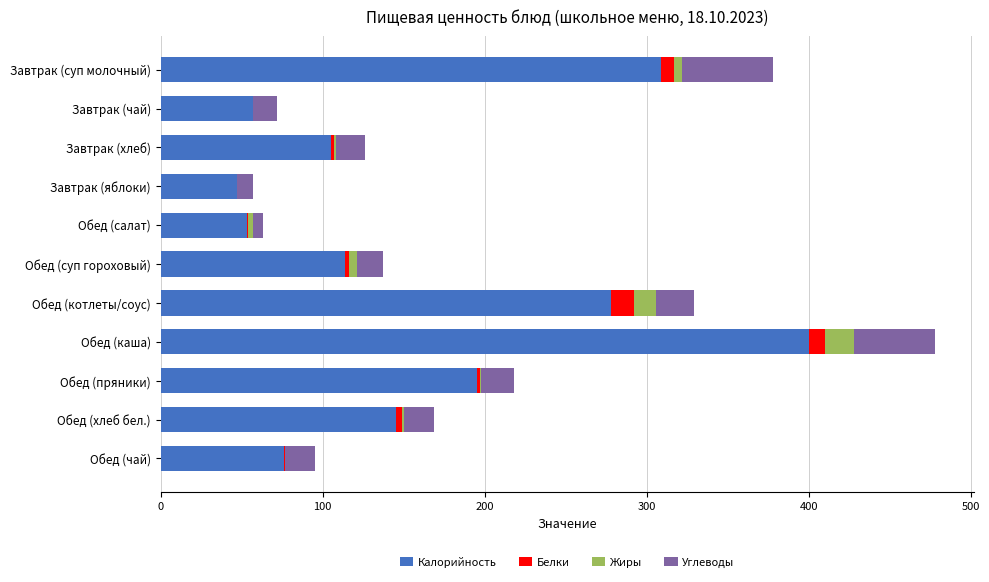

At which category is the sum across all series the highest?

Обед (каша)